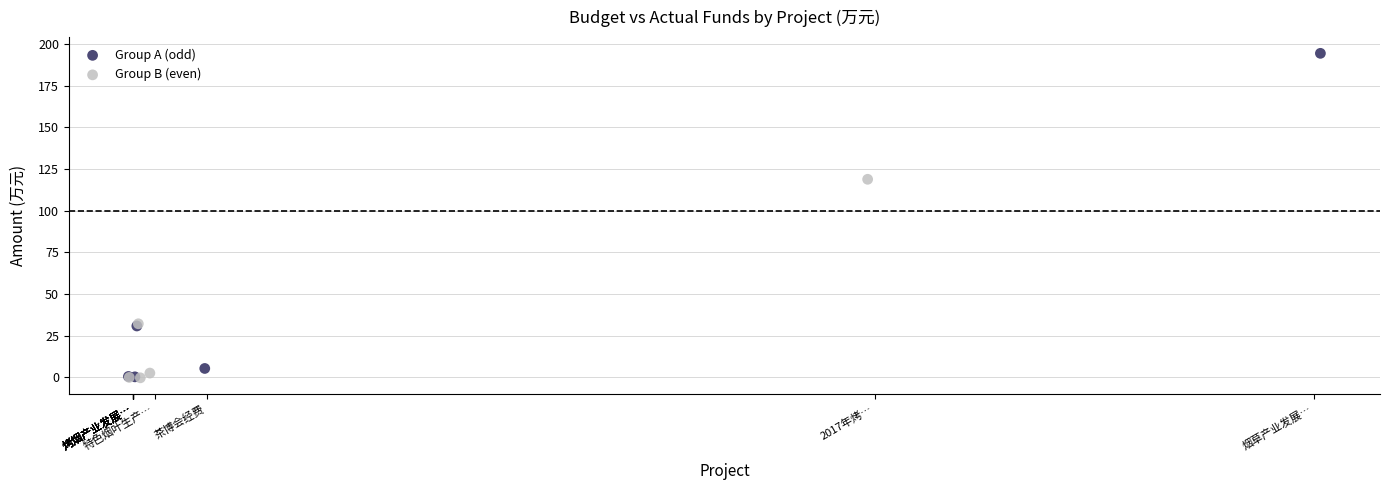

What are all the series names shown in the legend?

Group A (odd), Group B (even)